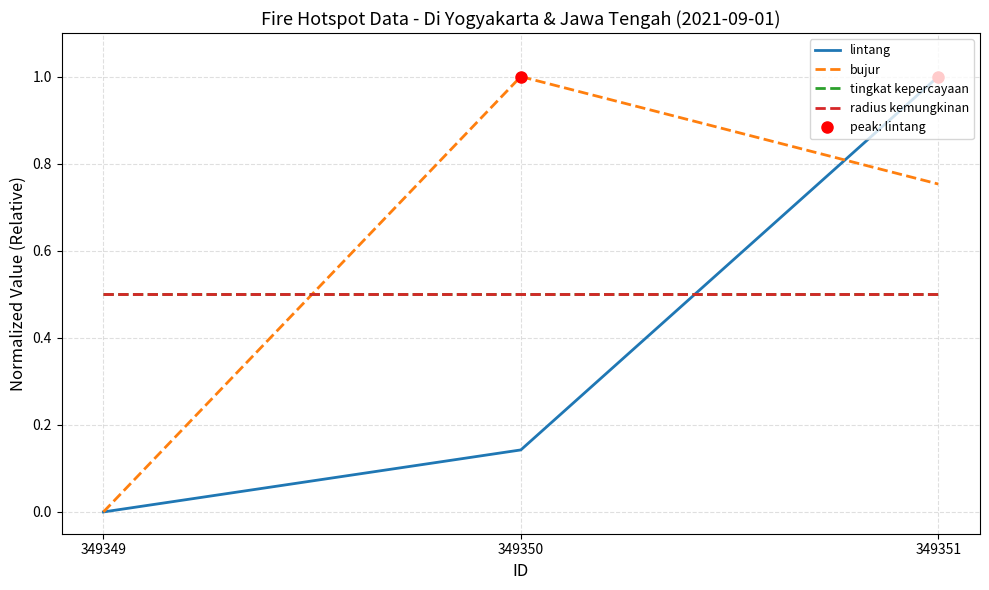

Which series has the largest range (max minus min)?

lintang